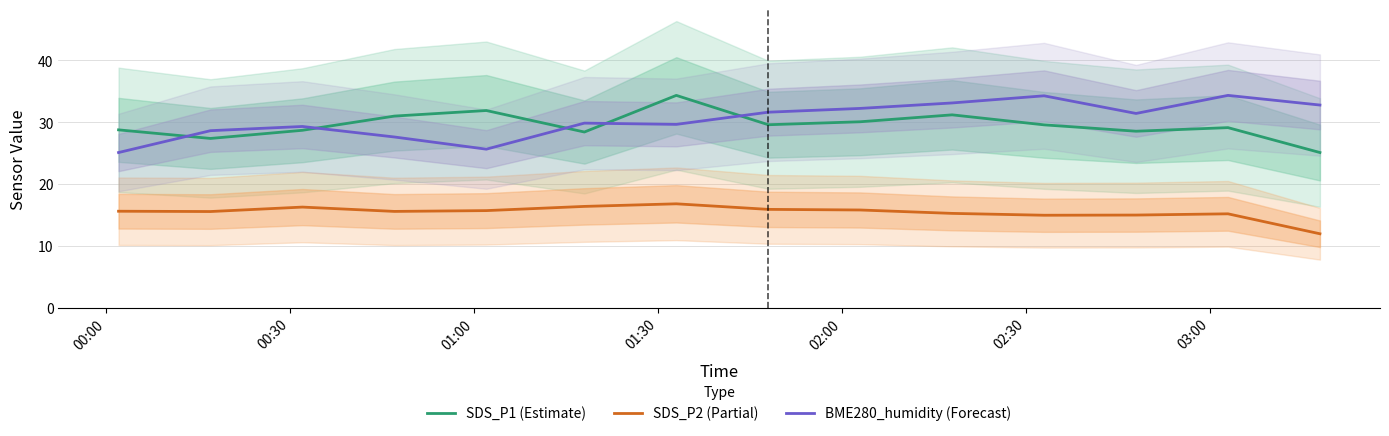

What is the maximum value for SDS_P1 (Estimate)?

34.4